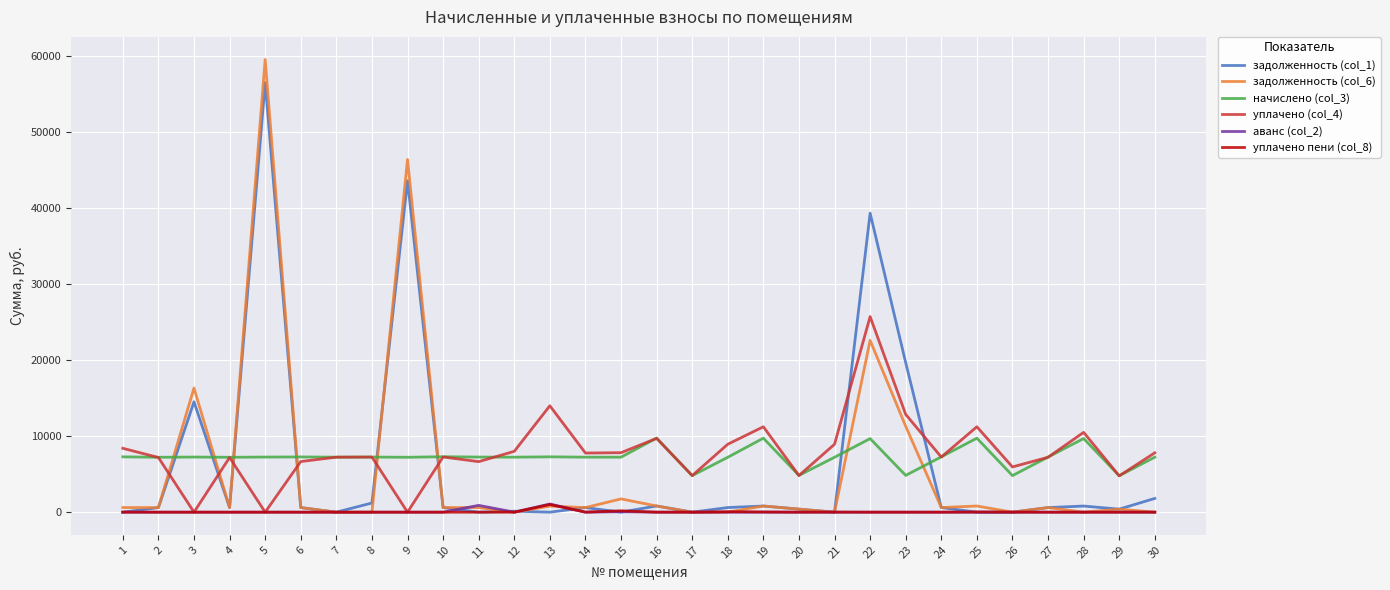

The value of начислено (col_3) at 4 is 7219.1. True or false?

True